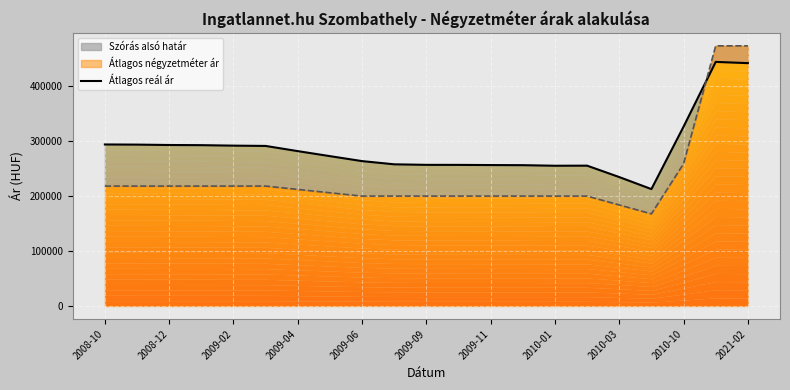

What is the ratio of the value at 2021-02 to the value at 2010-01?

1.7